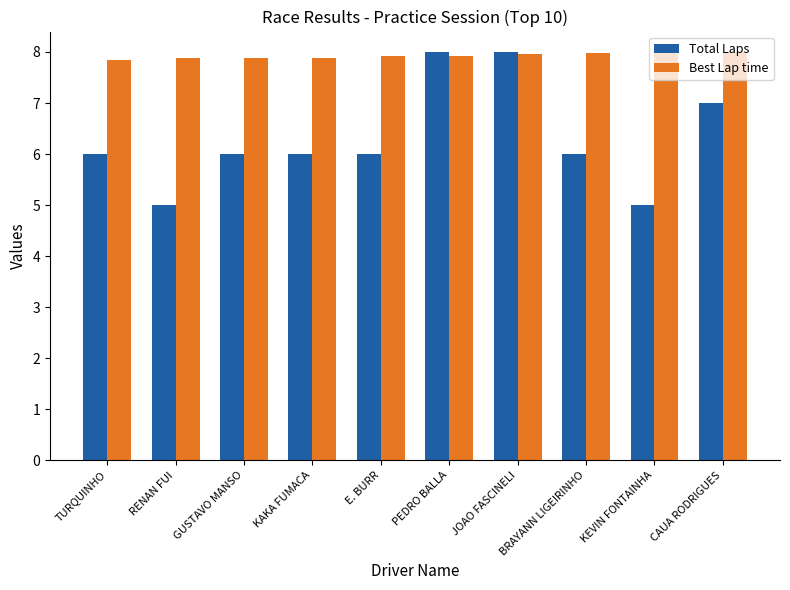

What is the difference between the maximum and minimum values in the Best Lap time series?

0.2